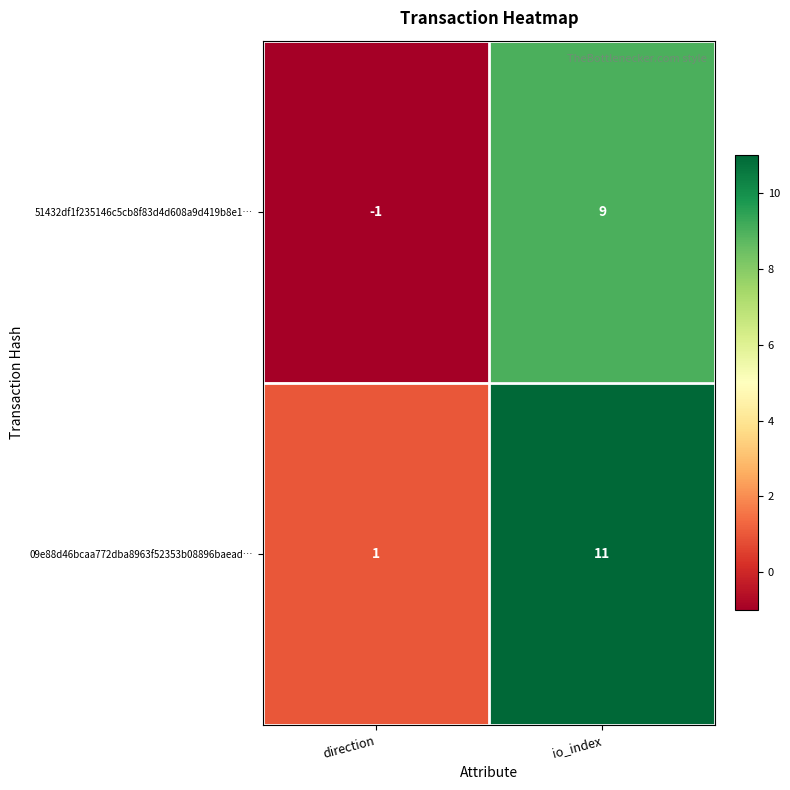

Which label corresponds to the largest value in the chart?

io_index